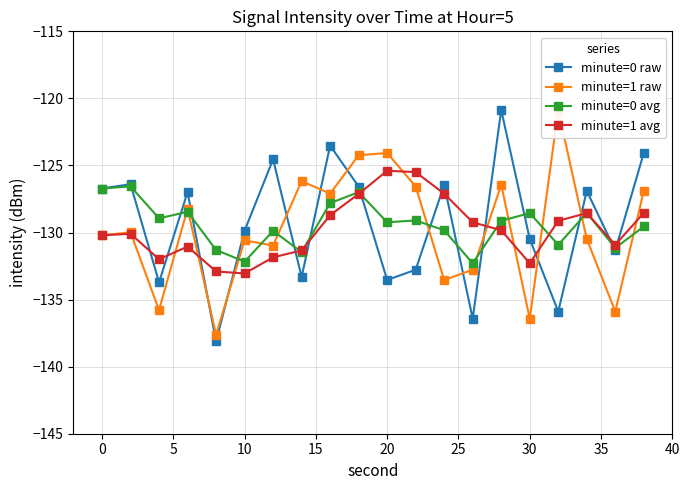

At how many categories does at least one series exceed -132?

20